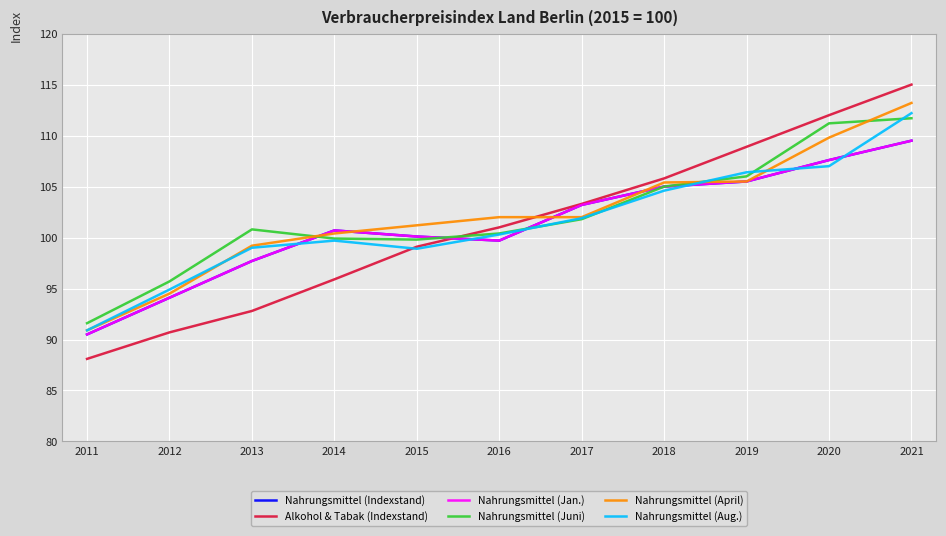

List the series in order of their peak value, highest first.

Alkohol & Tabak (Indexstand), Nahrungsmittel (April), Nahrungsmittel (Aug.), Nahrungsmittel (Juni), Nahrungsmittel (Indexstand), Nahrungsmittel (Jan.)